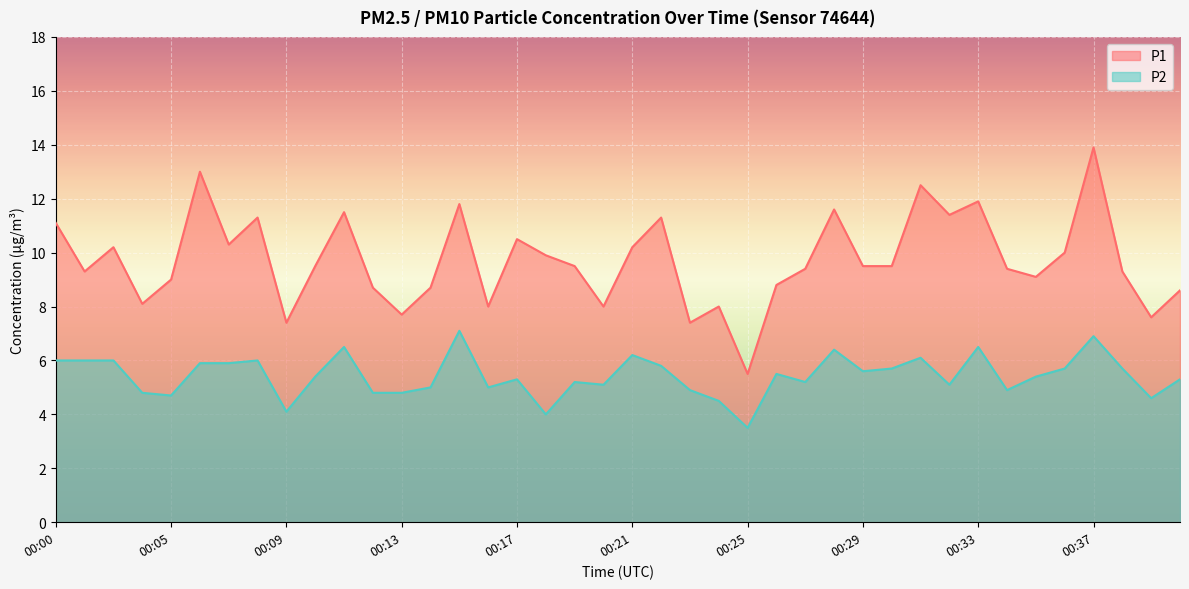

The P1 series shows 6.3 at 00:34. True or false?

False